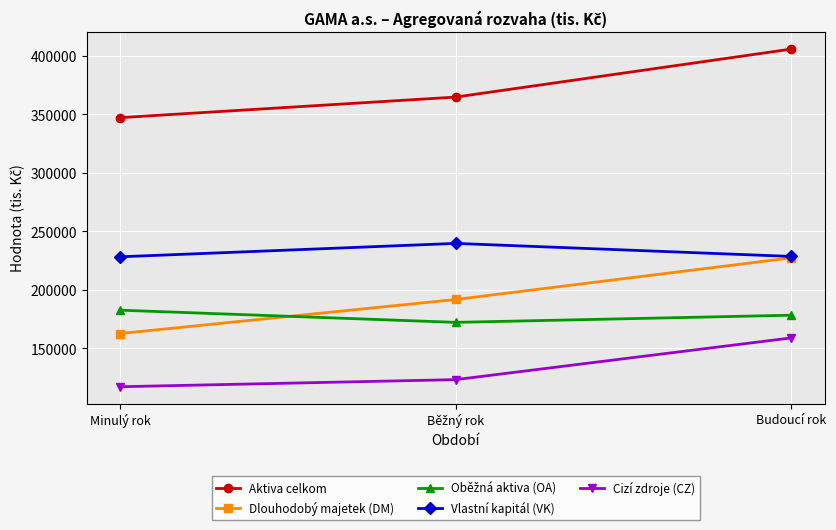

What is the approximate value of Vlastní kapitál (VK) at Budoucí rok?

228651.5